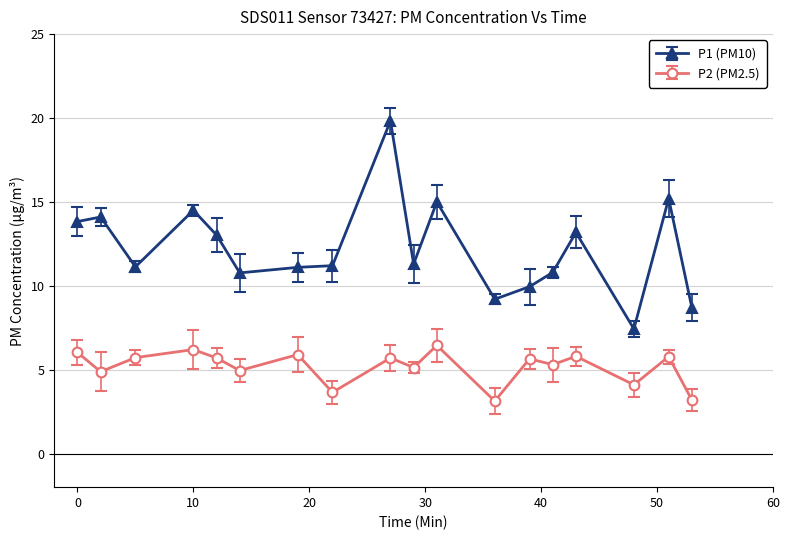

At which category does the chart reach its minimum across all series?

00:36